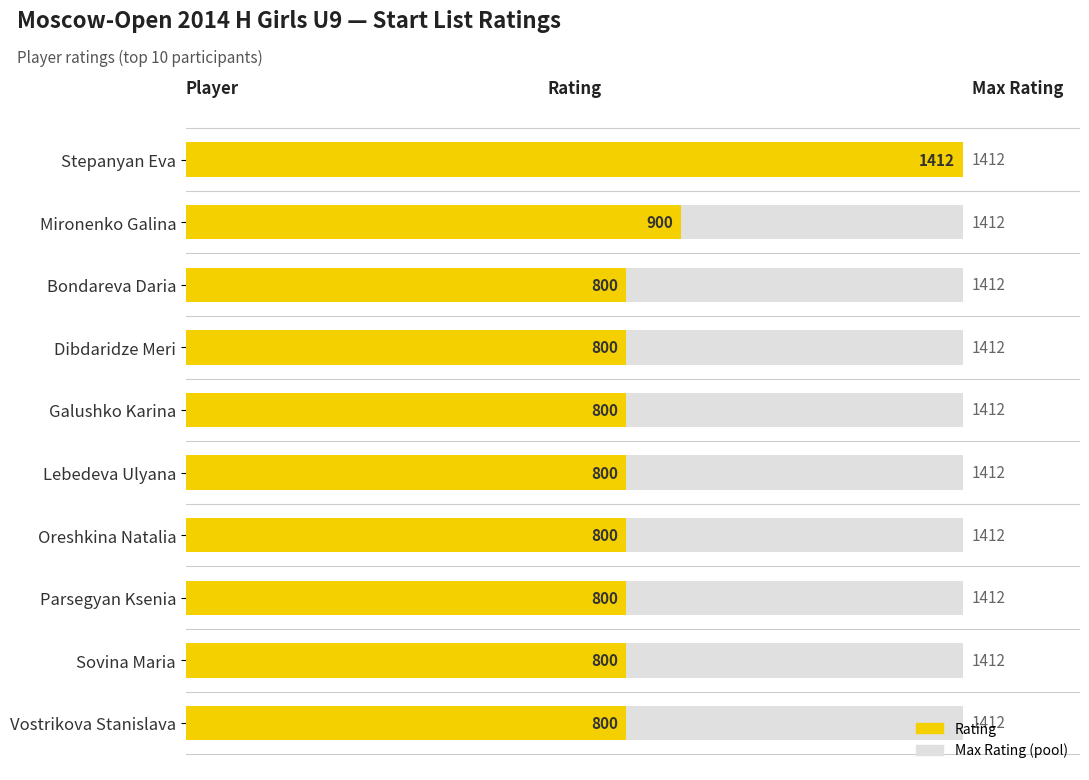

The value of Rating at Mironenko Galina is 1186.5. True or false?

False